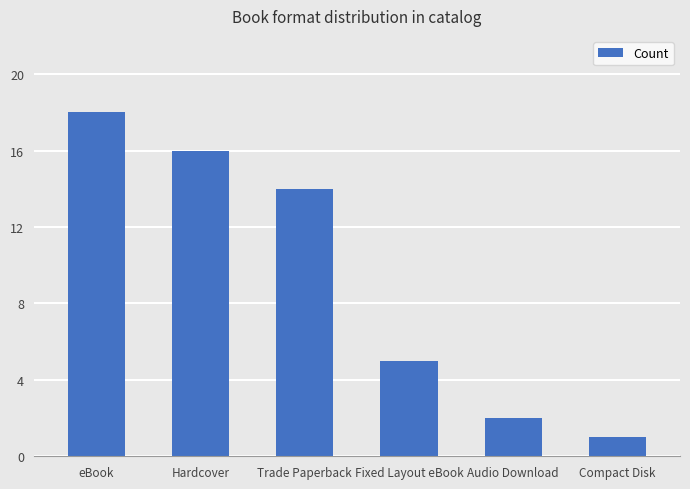

What is the label of the 3rd bar from the left?

Trade Paperback